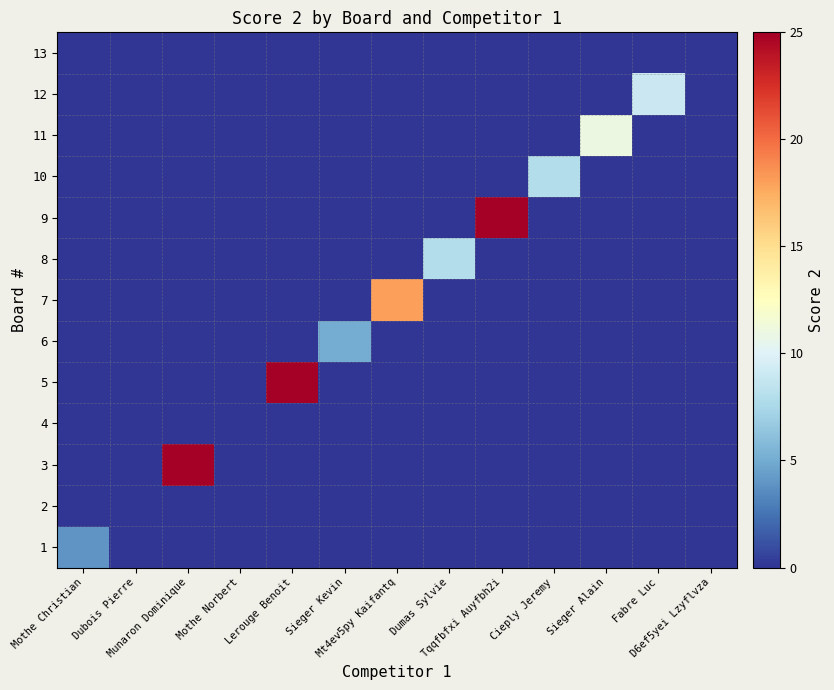

Which has a higher value, Lerouge Benoit or Mothe Norbert?

Lerouge Benoit